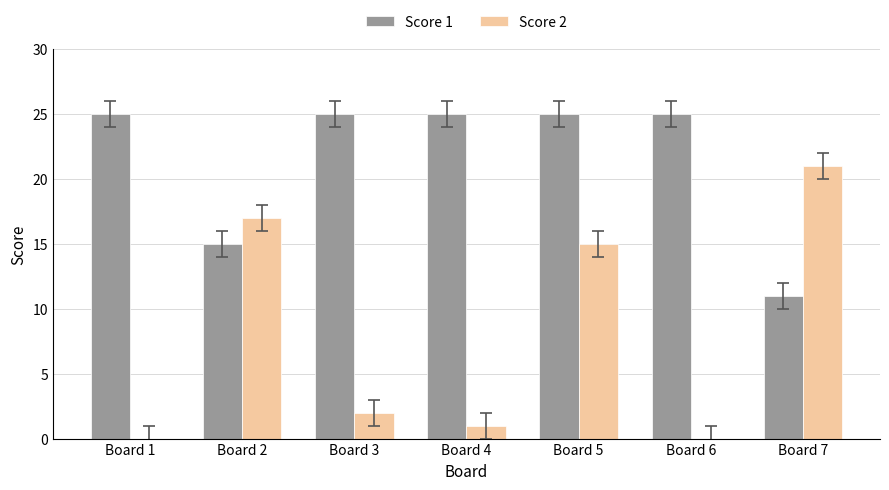

Between Board 2 and Board 4, which series saw the biggest shift?

Score 2